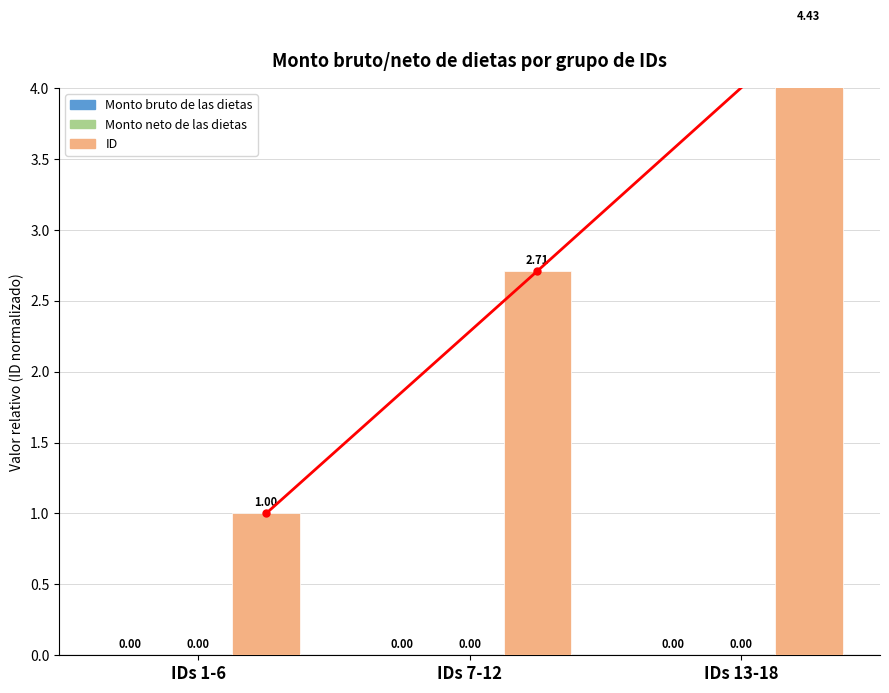

What is the label of the 1st bar from the right?

IDs 13-18